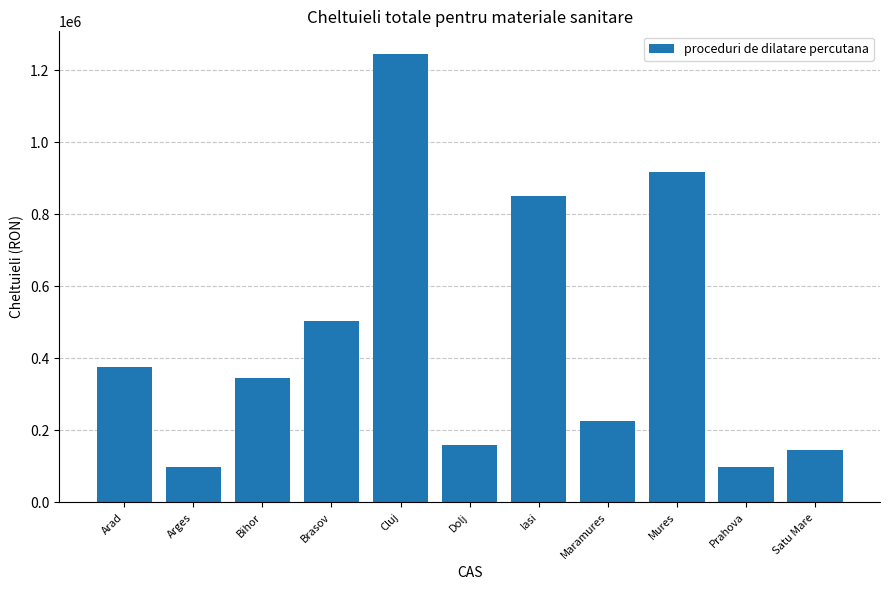

Read the value at Bihor.

344548.6